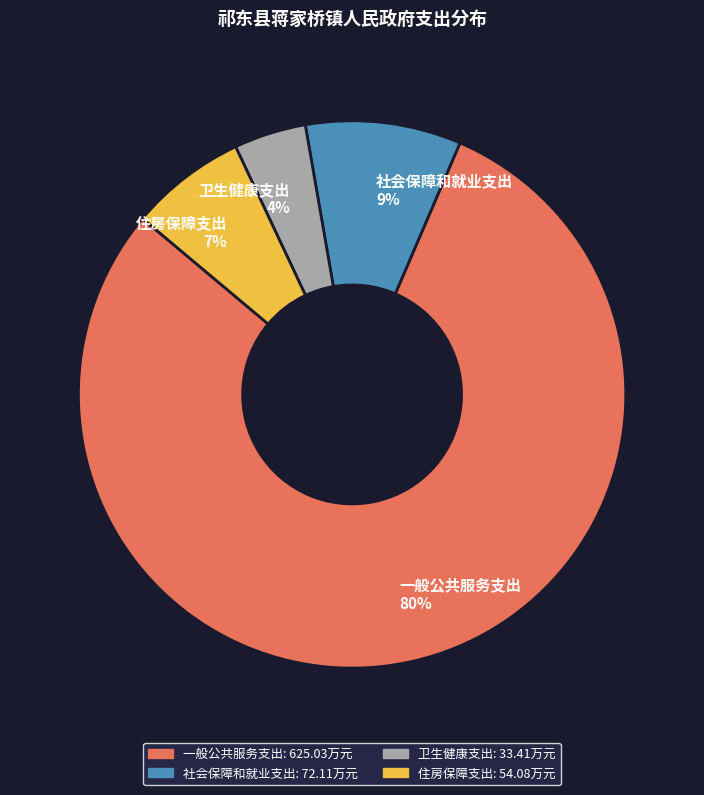

Combined, do 一般公共服务支出 and 卫生健康支出 account for over 50%?

Yes